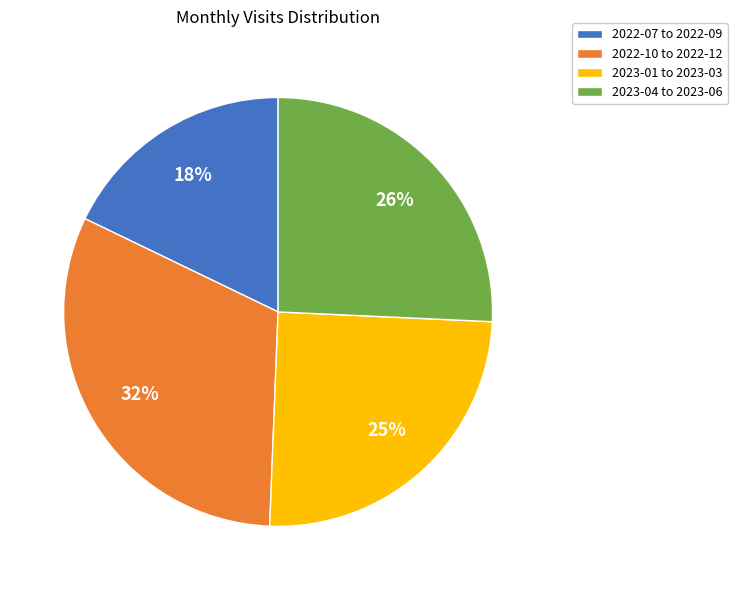

To the nearest percent, what portion does 2023-04 to 2023-06 represent?

26%